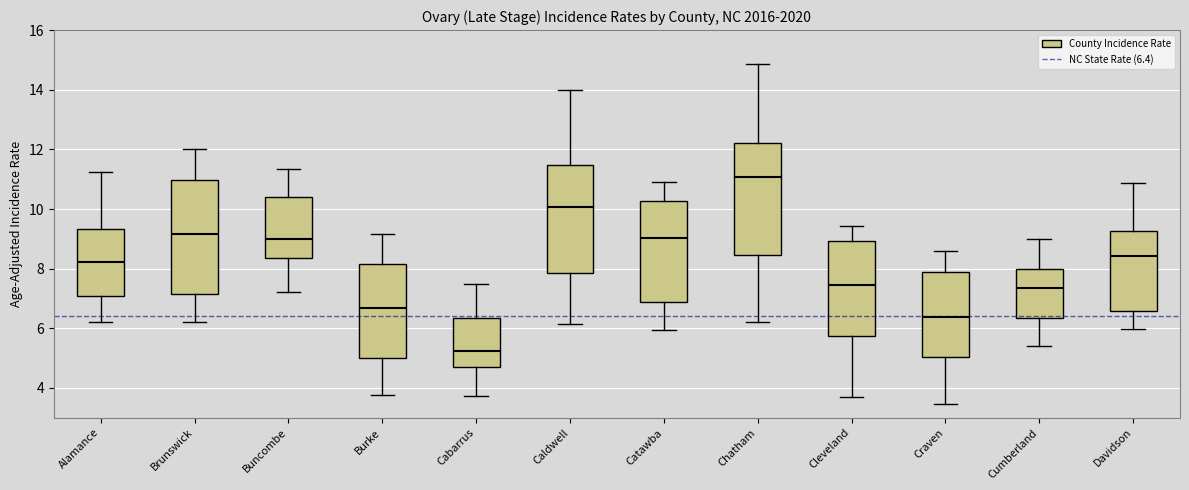

Which box's median line is the highest?

Chatham